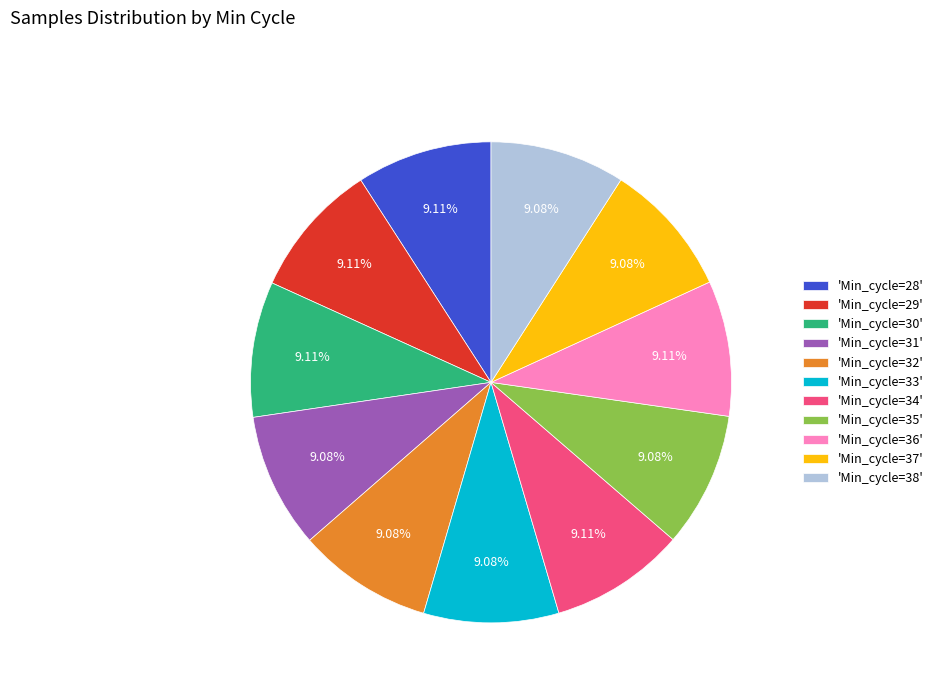

Do 'Min_cycle=31' and 'Min_cycle=29' together represent more than half of the pie?

No